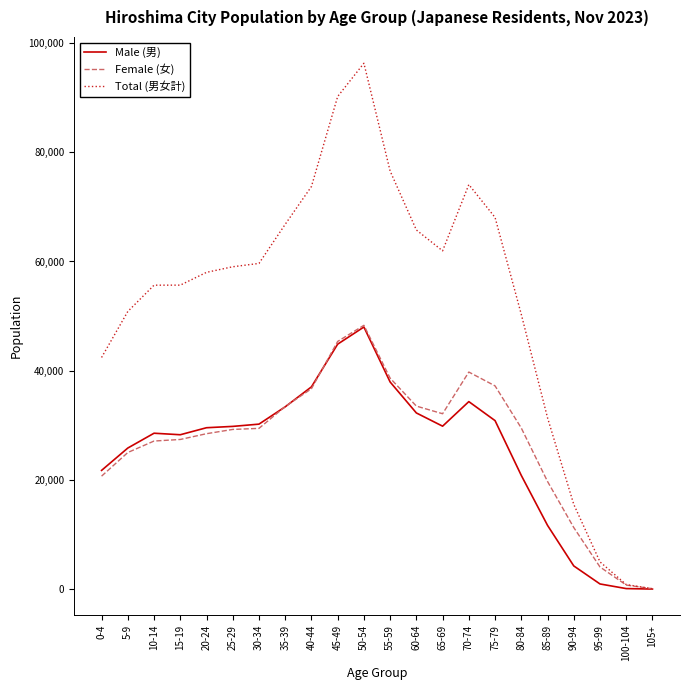

Where is Female (女) nearest to the value 24184?

5-9